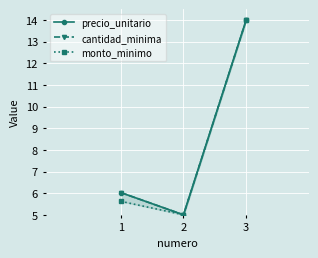

Reading left to right, extract all data points from this chart.

precio_unitario: 1=6.0	2=5.0	3=14.0
cantidad_minima: 1=6.0	2=5.0	3=14.0
monto_minimo: 1=5.6	2=5.0	3=14.0